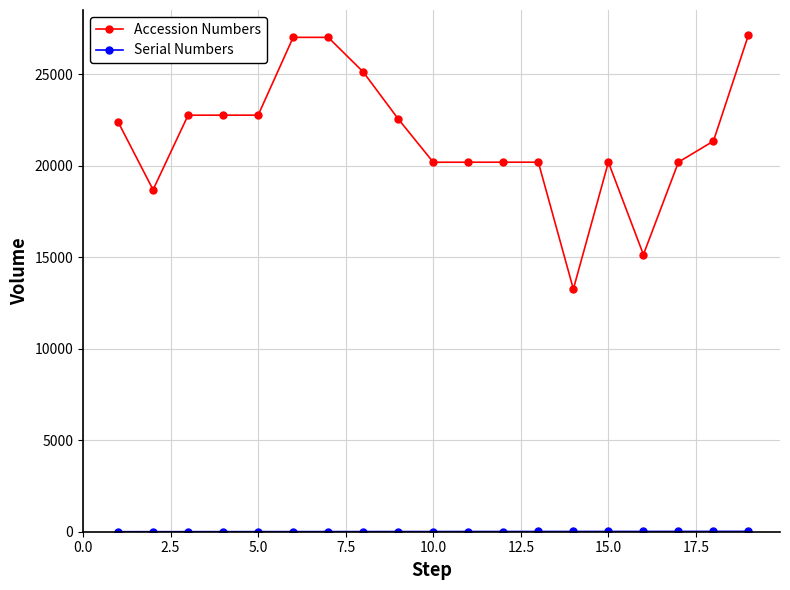

What is the maximum value shown in the chart?

27166